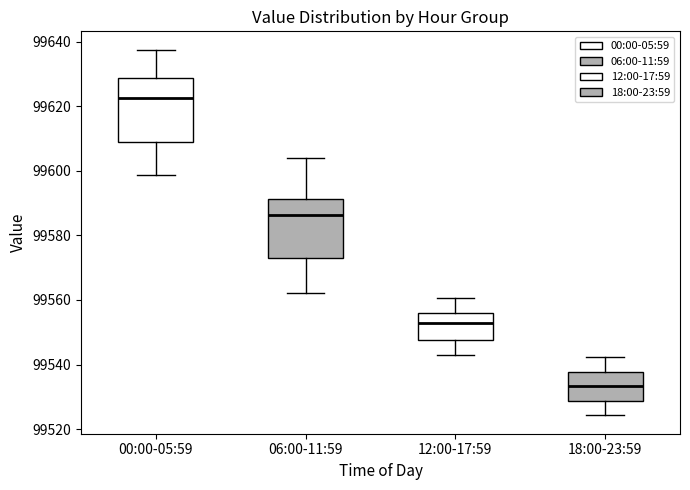

Where is the lower edge of the box for 00:00-05:59 on the y-axis? The values are not printed on the chart, so give them approximately, as read against the axis.

99608